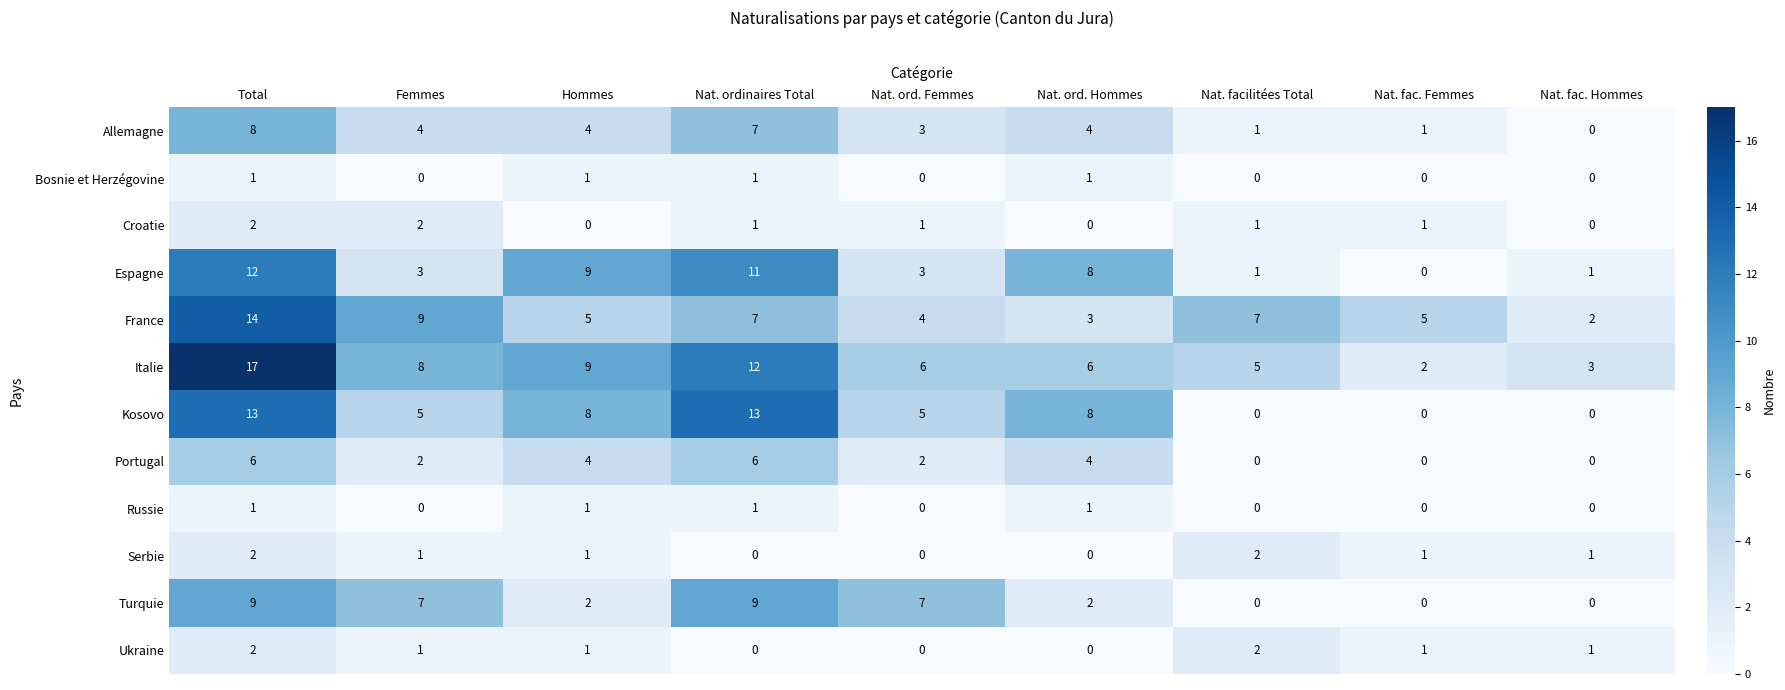

How many Ukraine values are between 0 and 1?

7